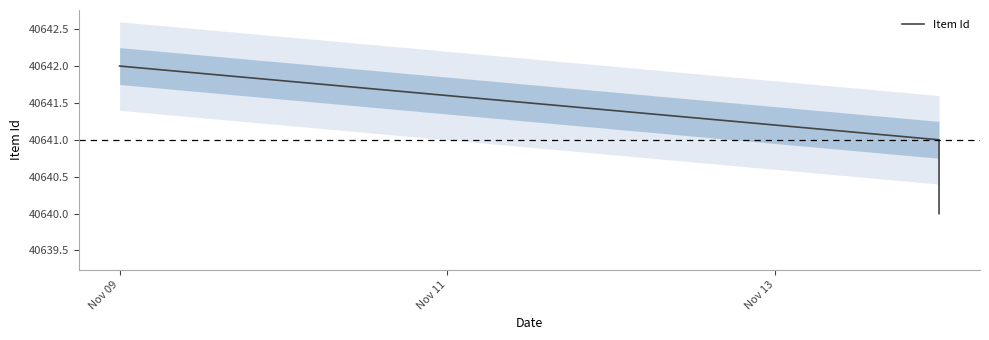

Is it true that the value at Nov 11 is 72120?

False